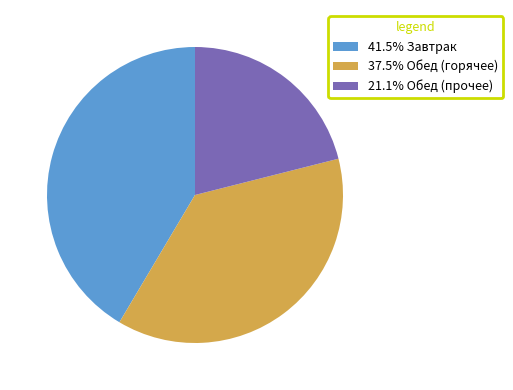

Does 41.5% Завтрак represent more than half of the total?

No